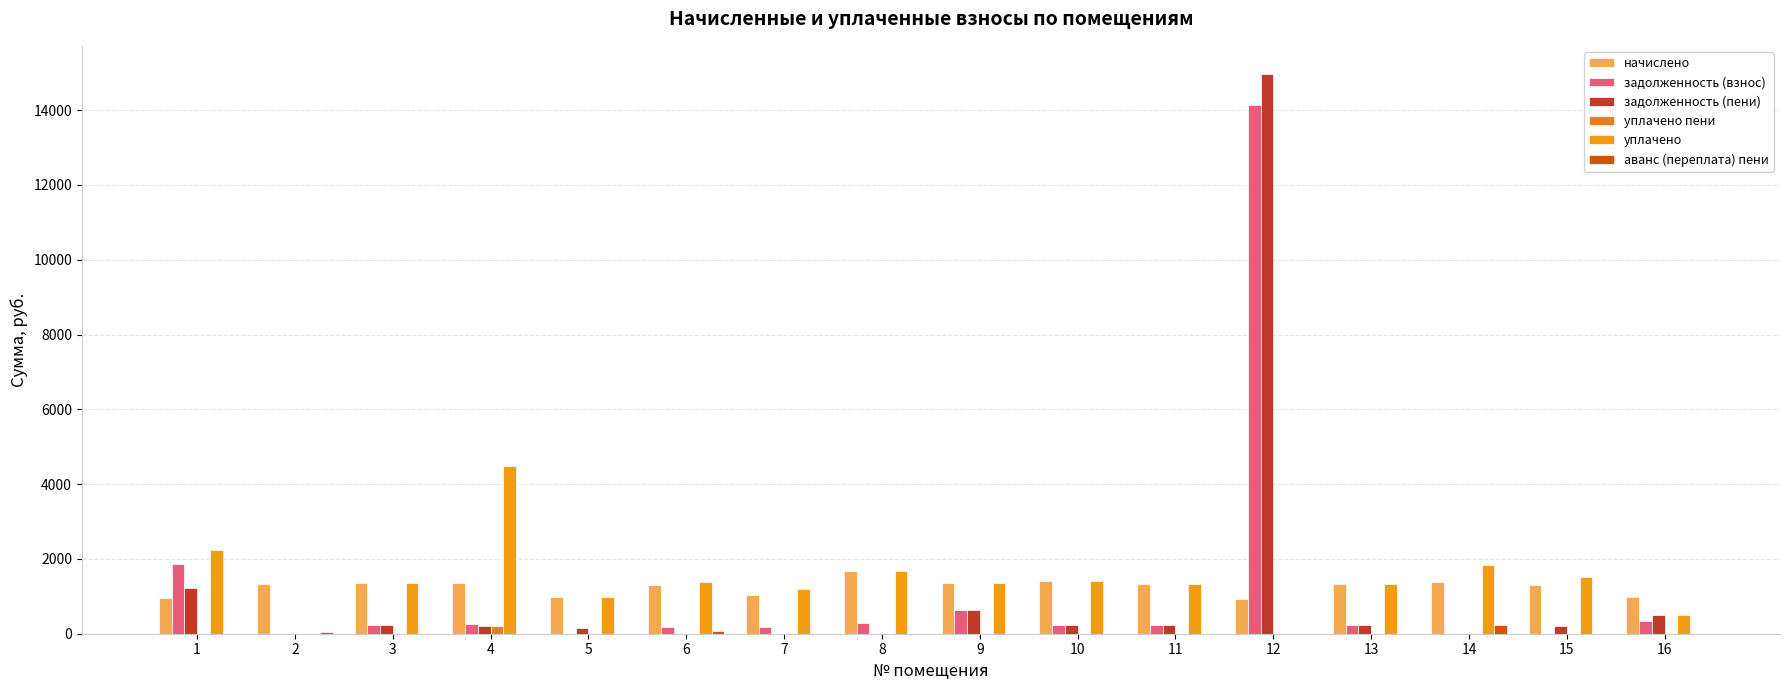

Which series has the widest spread of values?

задолженность (пени)